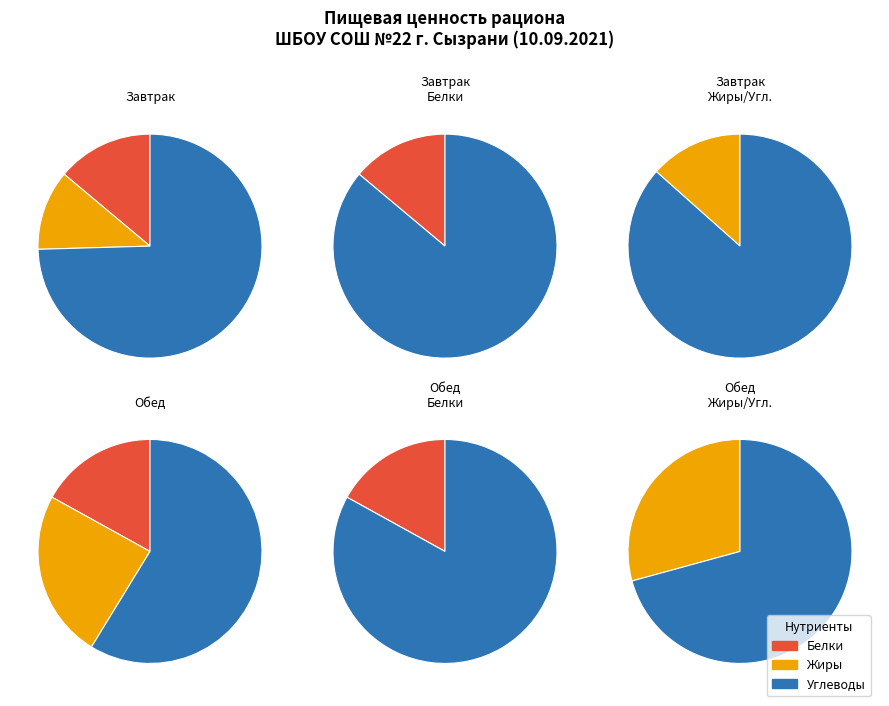

How much of the chart is everything except Белки?

98.0%